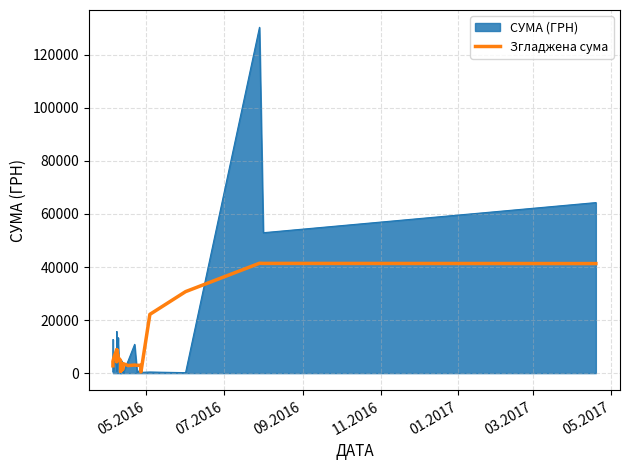

Is it true that the value at 27 is 1137.3?

False